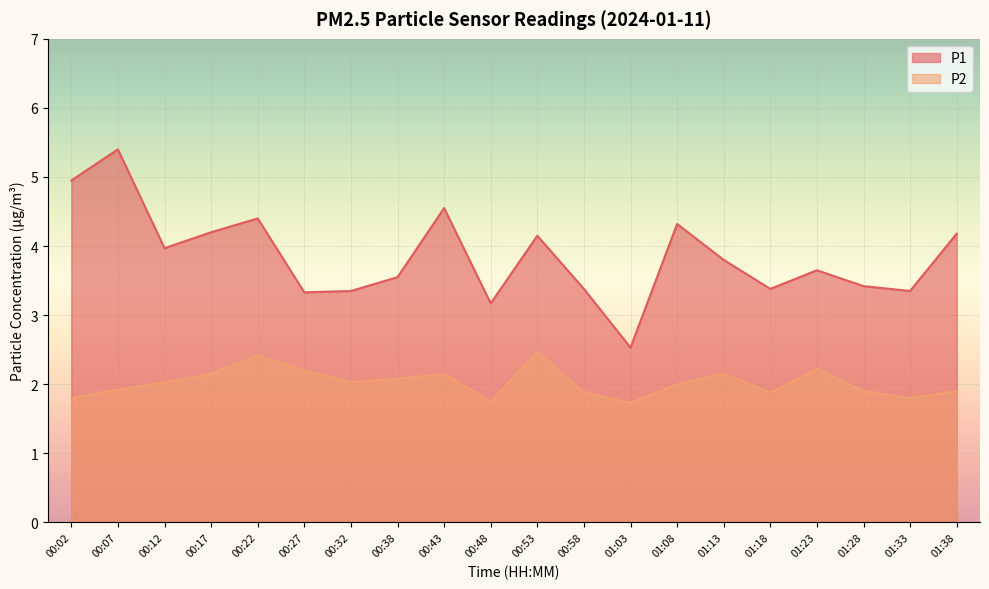

True or false: P2 has a value of 1.9 at 01:38.

True